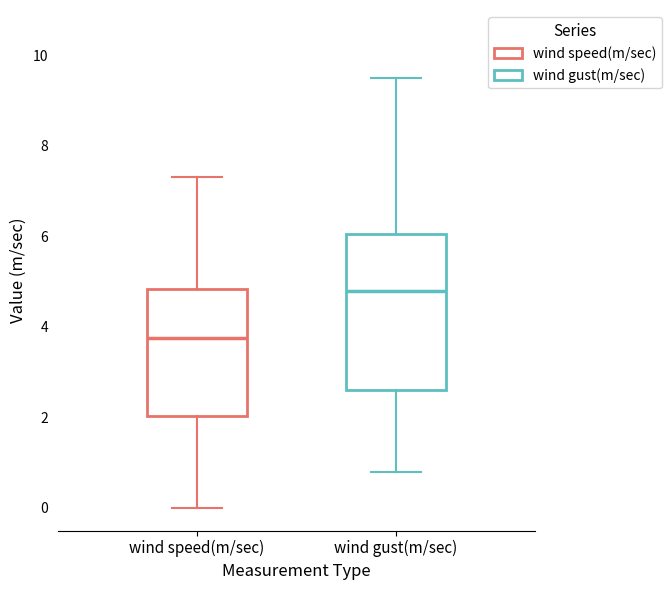

Which box has the highest median line?

wind gust(m/sec)